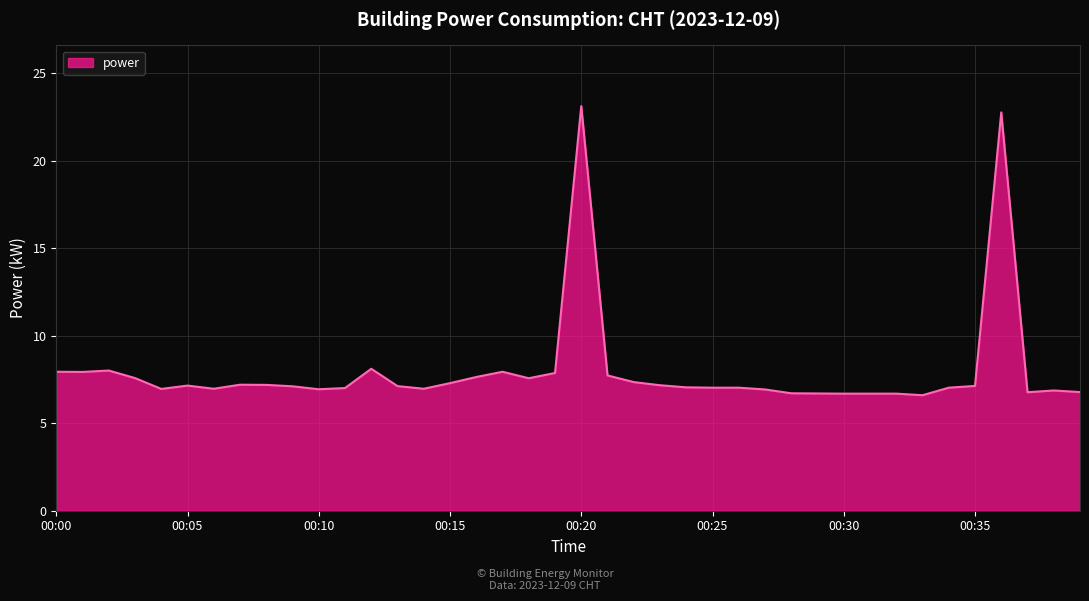

What is the smallest value displayed?

6.6